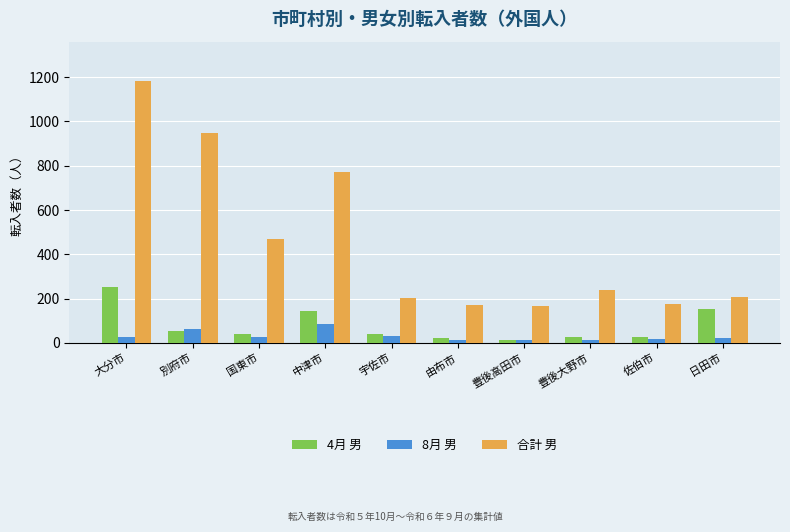

How many bars are there in total?

30